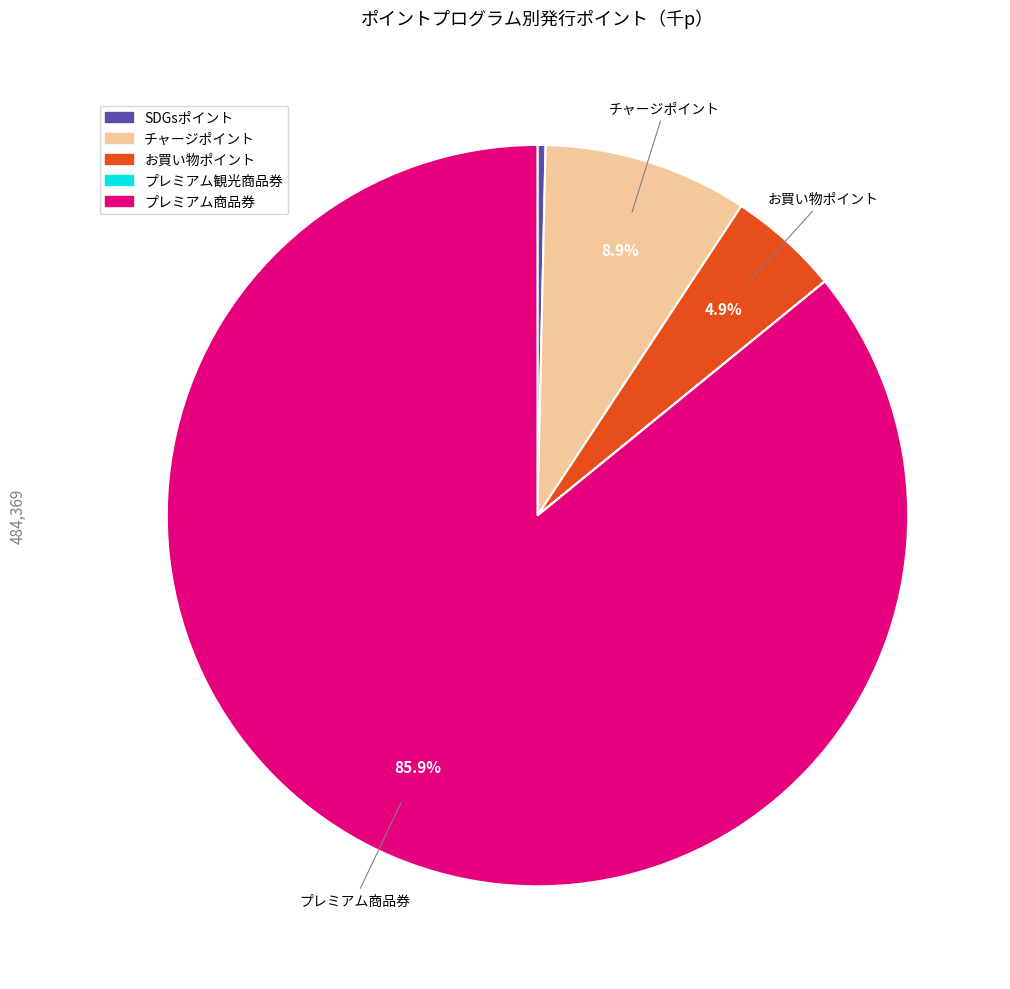

Which slice represents more than half of the pie?

プレミアム商品券